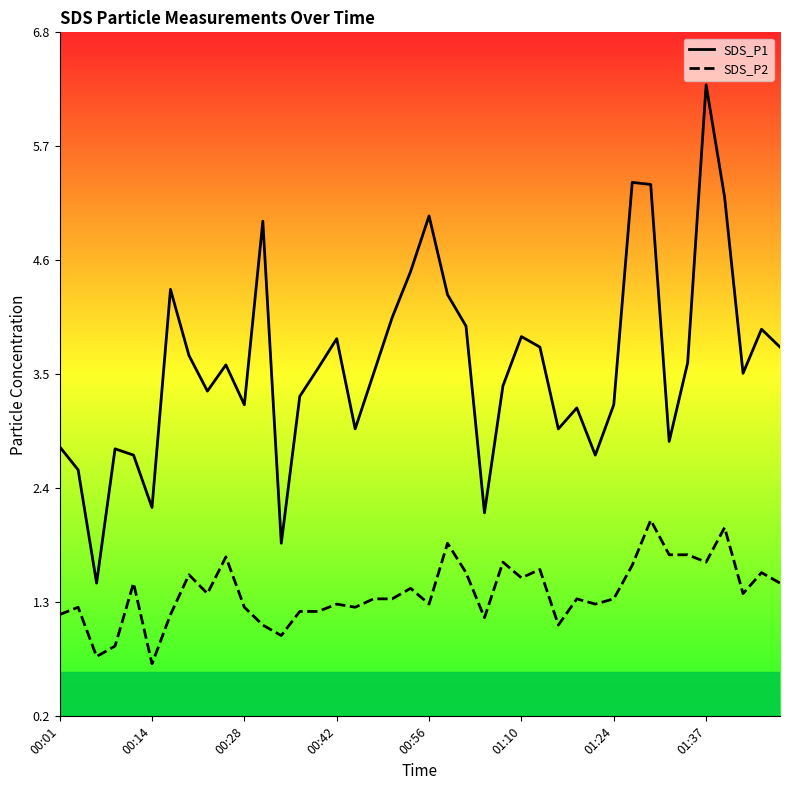

What is the difference between the maximum and second lowest values in the SDS_P1 series?

4.4